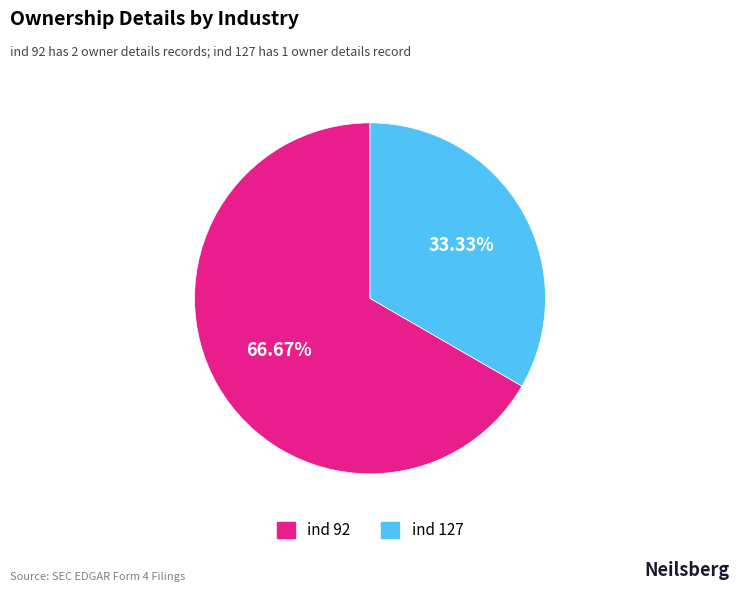

To the nearest percent, what is the average slice percentage?

50%